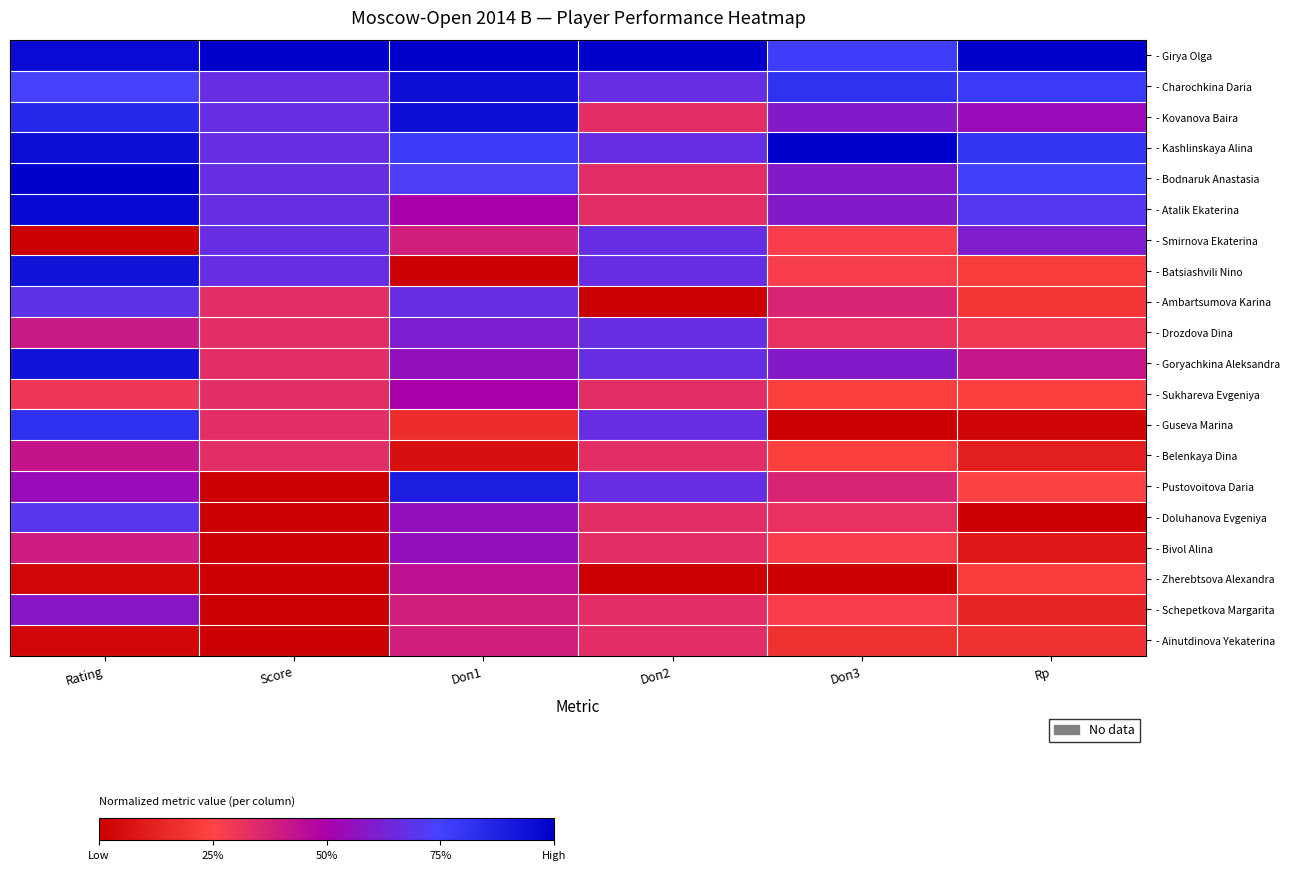

Which series has the largest total across all categories?

- Girya Olga